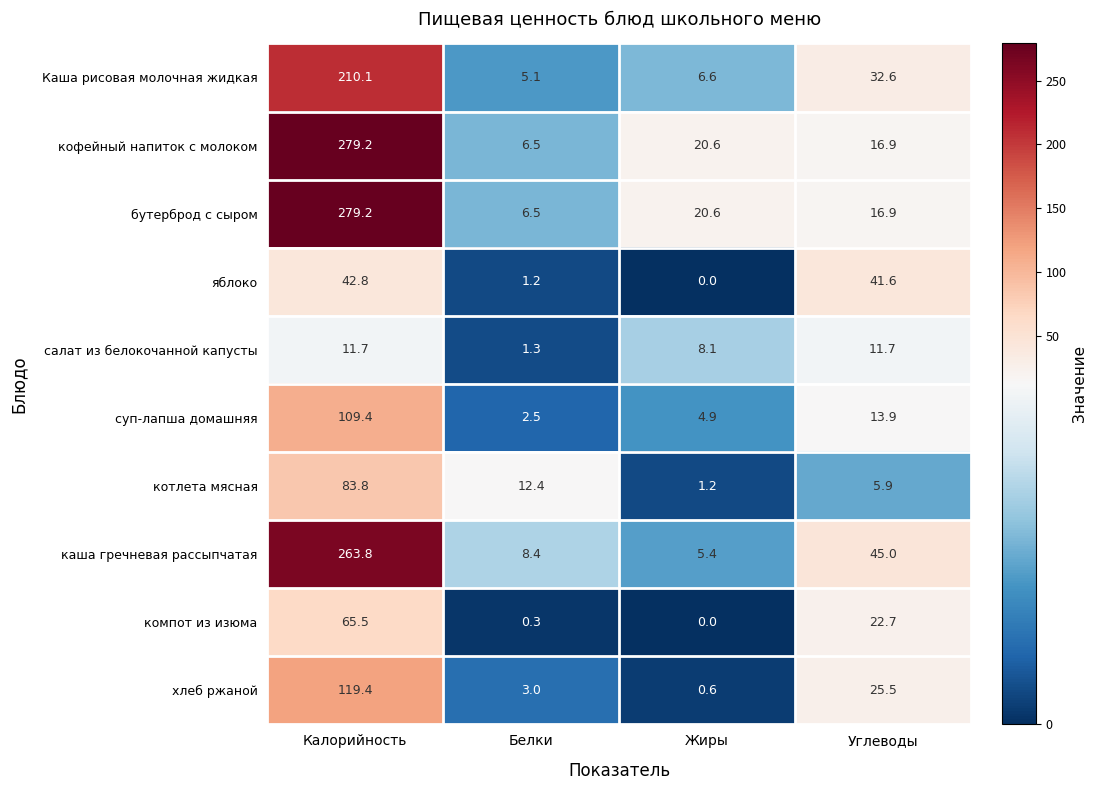

The value of компот из изюма at Жиры is -20.1. True or false?

False